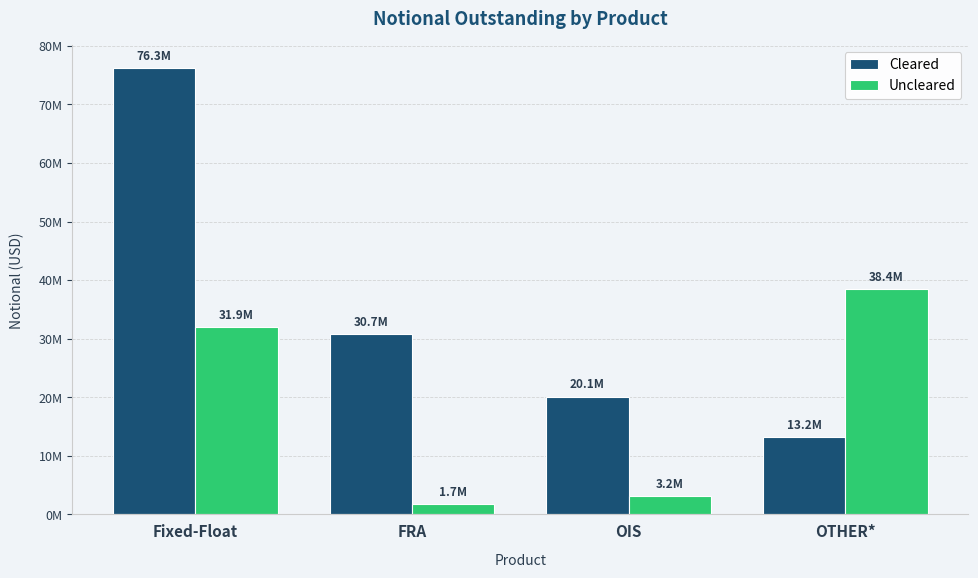

What is the difference between the highest and lowest values at FRA?

29000271